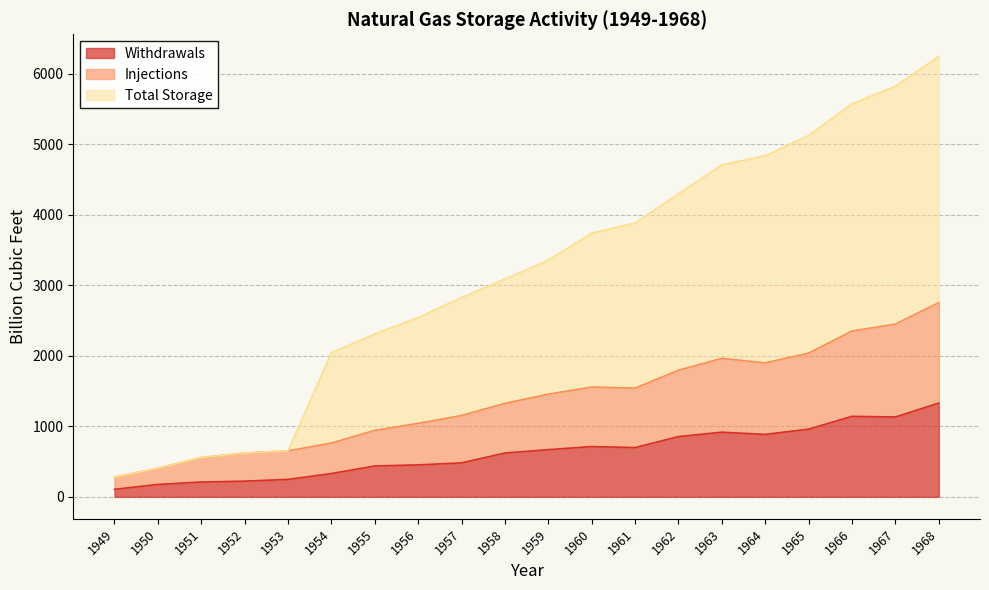

True or false: Injections and Total Storage cross at least once.

False